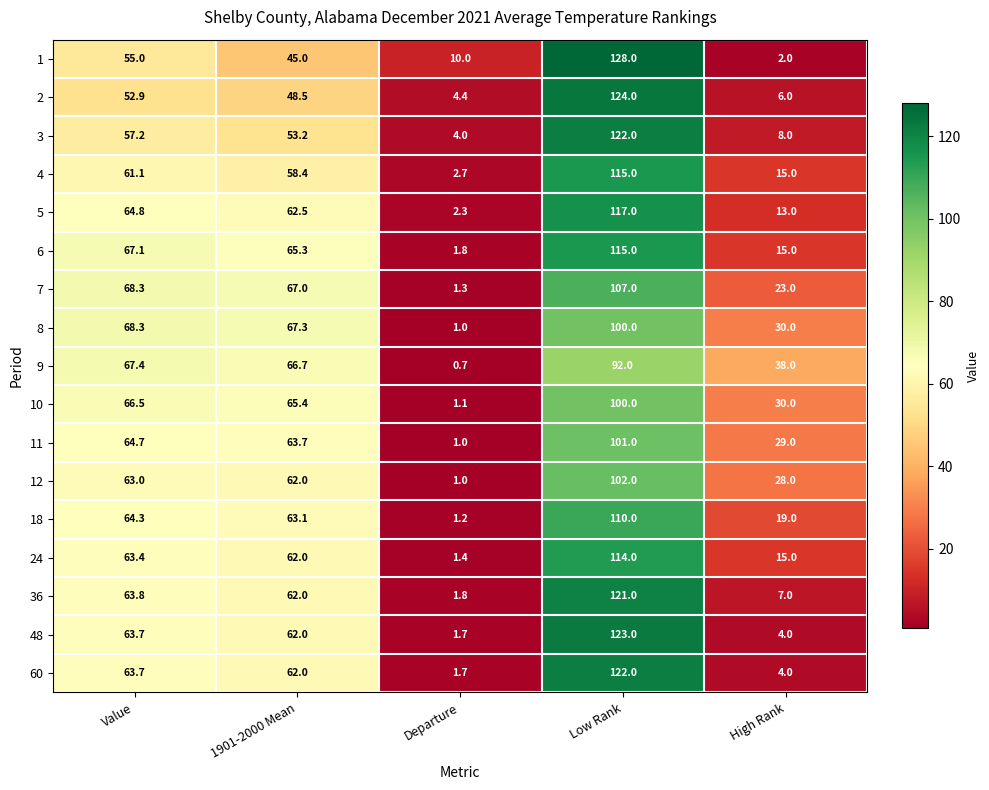

True or false: 3 has a value of 57.2 at Value.

True